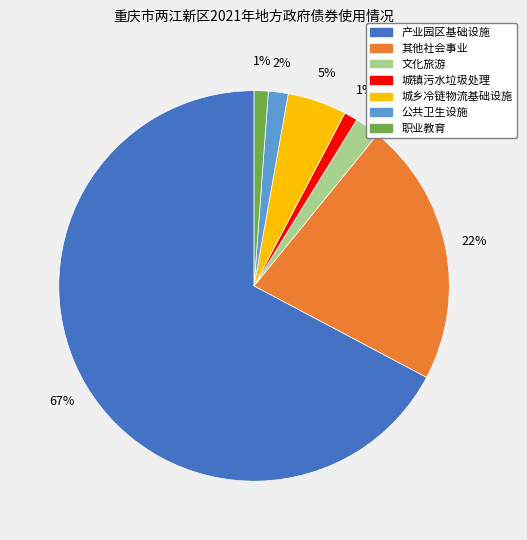

How many segments does this pie chart have?

7